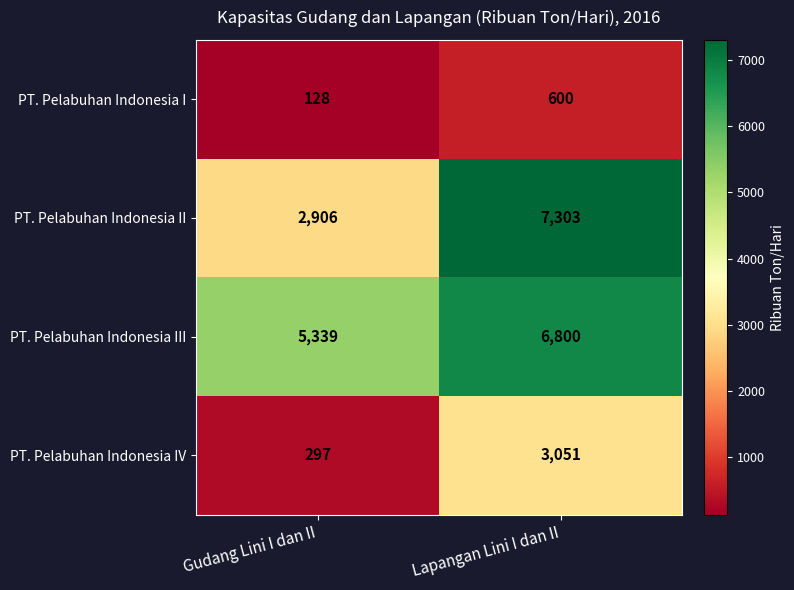

What is the sum of all PT. Pelabuhan Indonesia IV values?

3348